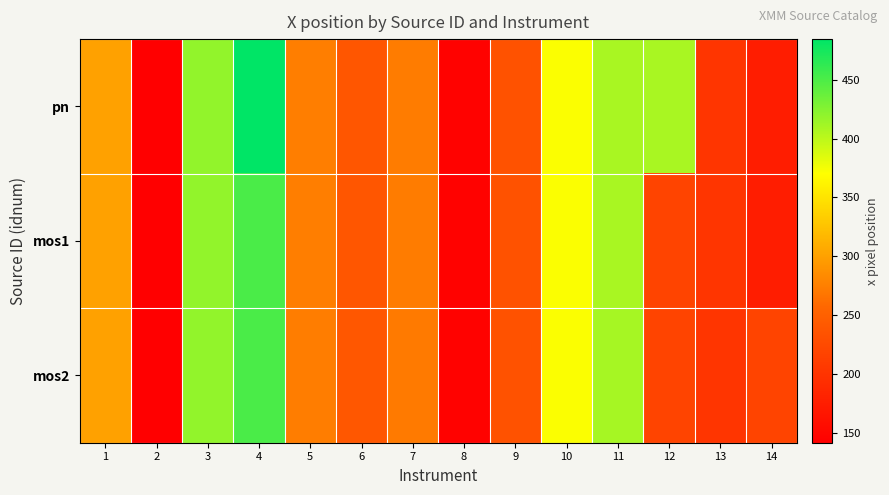

At 4, list the series in order from smallest to largest.

mos2, mos1, pn